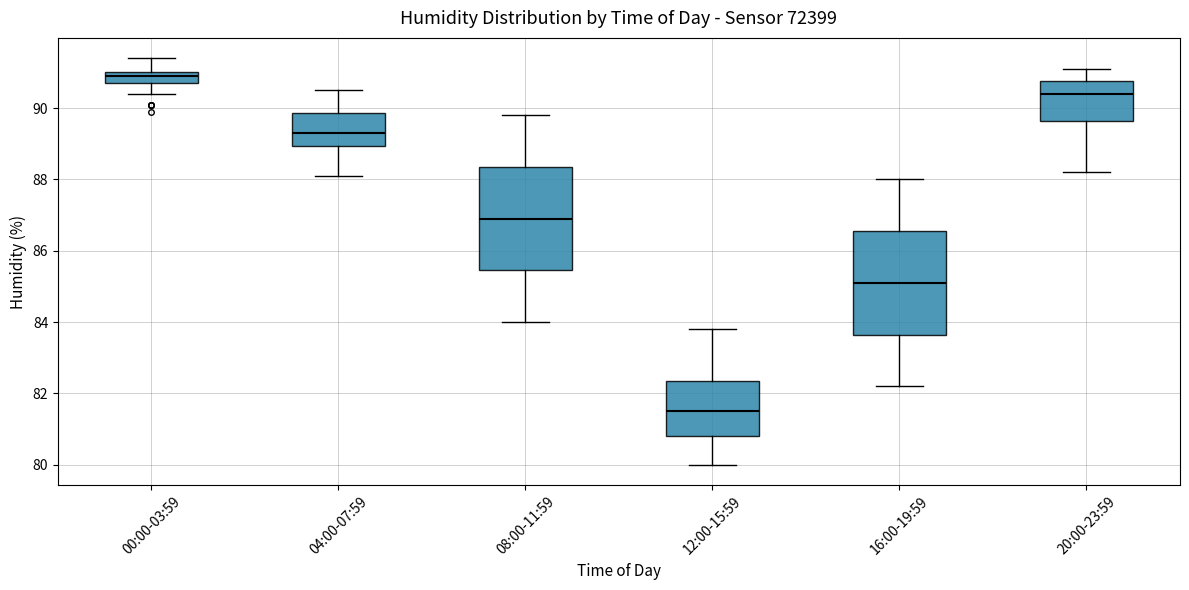

Which box's median line is the lowest?

12:00-15:59